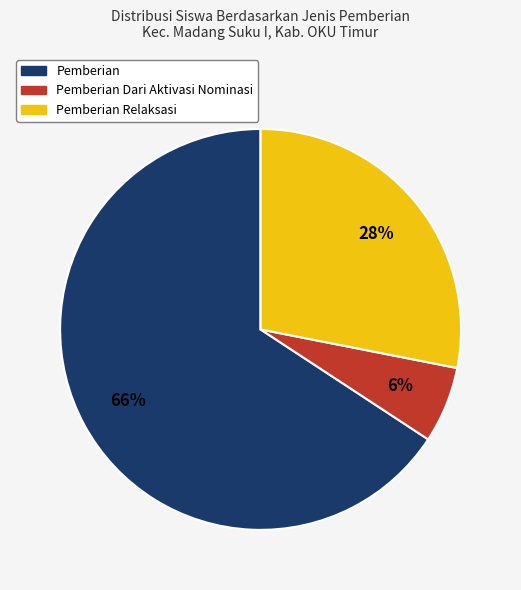

Is there any slice that represents more than half of the pie?

Yes